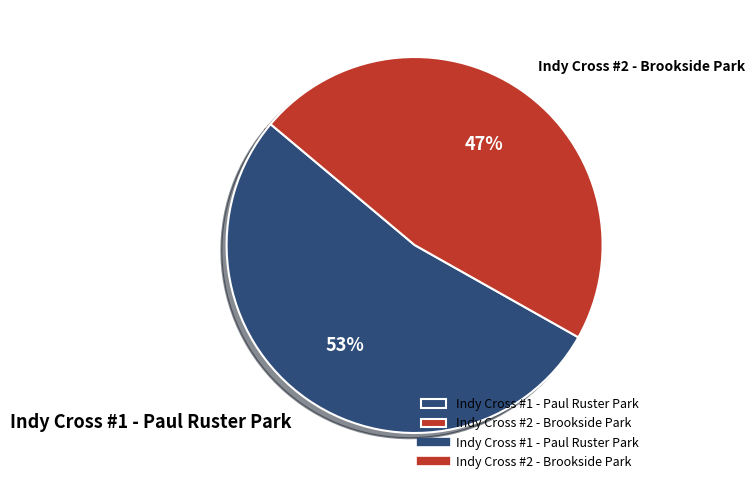

Which slice is the largest?

Indy Cross #1 - Paul Ruster Park